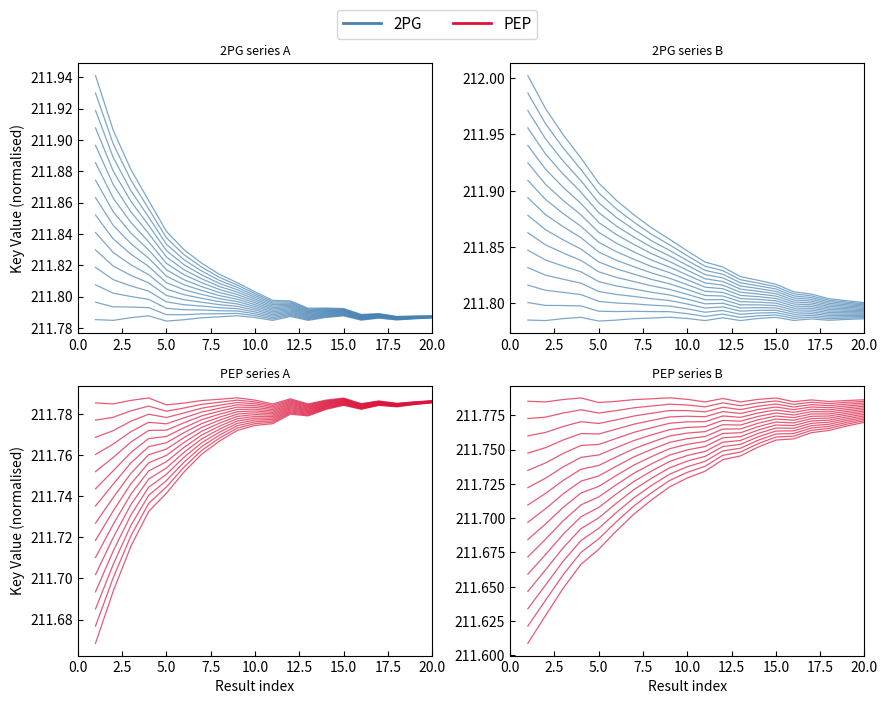

List the series in order of their overall mean, highest first.

2PG, PEP